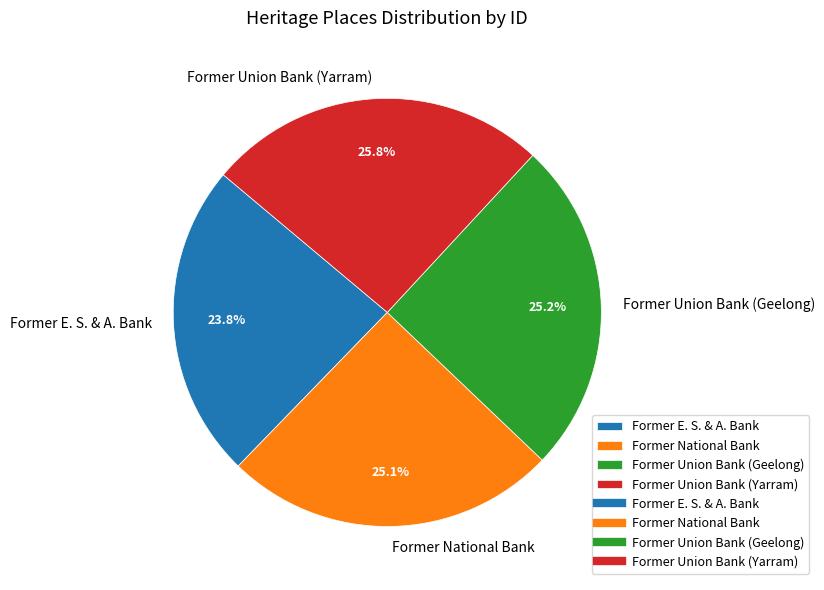

How many segments does this pie chart have?

4